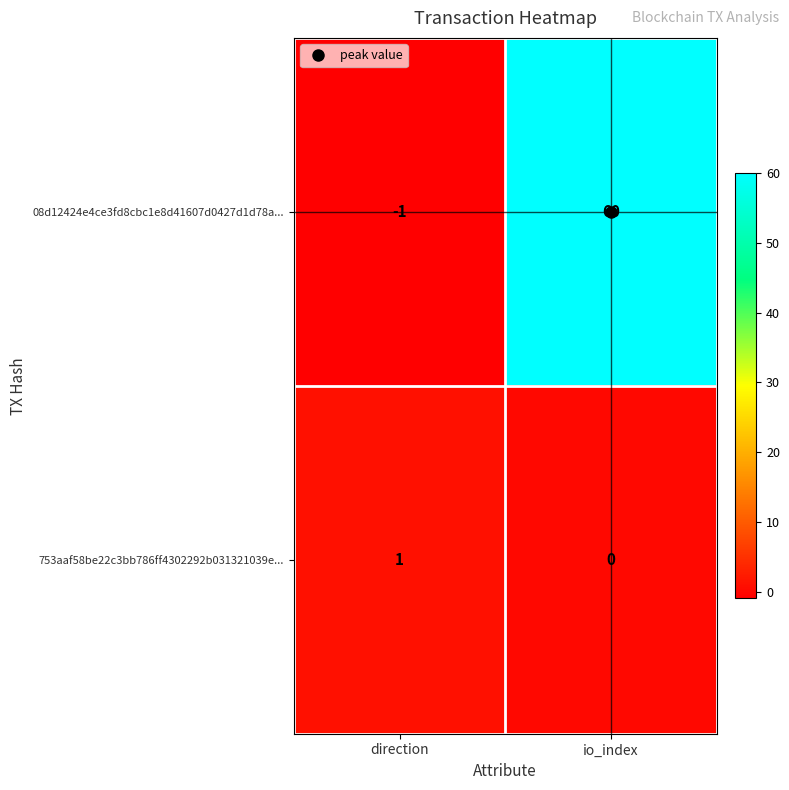

True or false: 753aaf58be22c3bb786ff4302292b031321039e... has a value of 0 at direction.

False